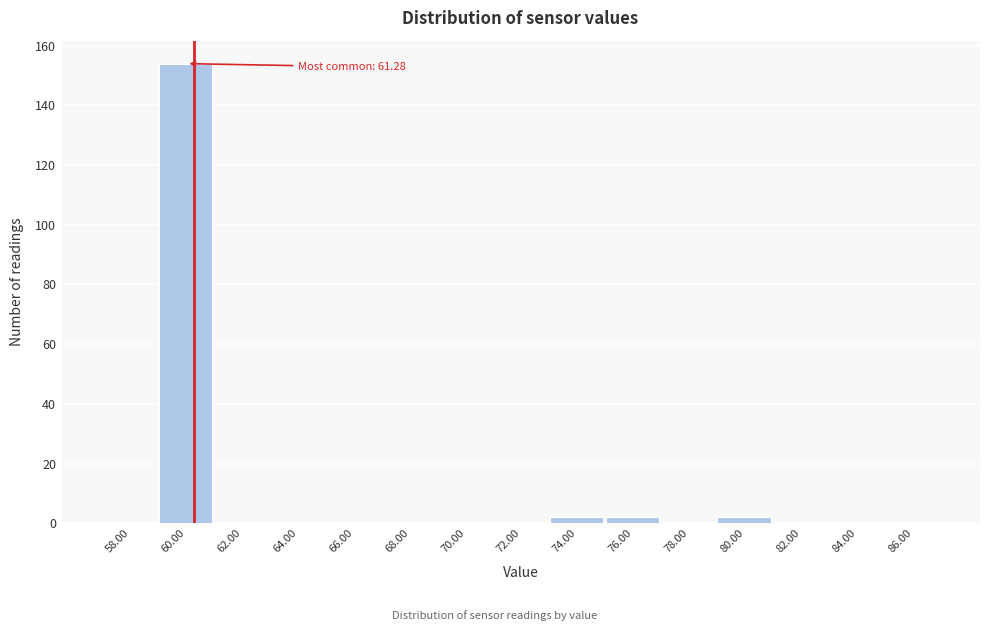

Reading left to right, list all the values displayed in this chart.

58.00=0	60.00=154	62.00=0	64.00=0	66.00=0	68.00=0	70.00=0	72.00=0	74.00=2	76.00=2	78.00=0	80.00=2	82.00=0	84.00=0	86.00=0